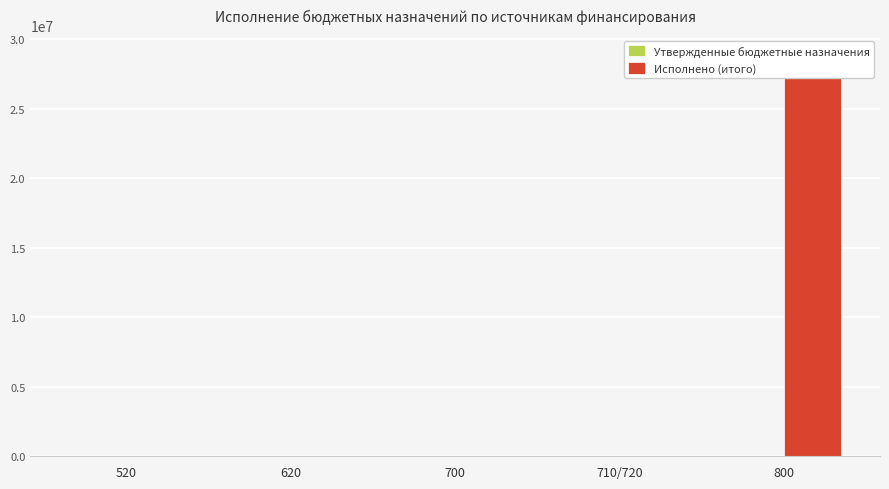

Between 620 and 800, which series saw the biggest shift?

Исполнено (итого)